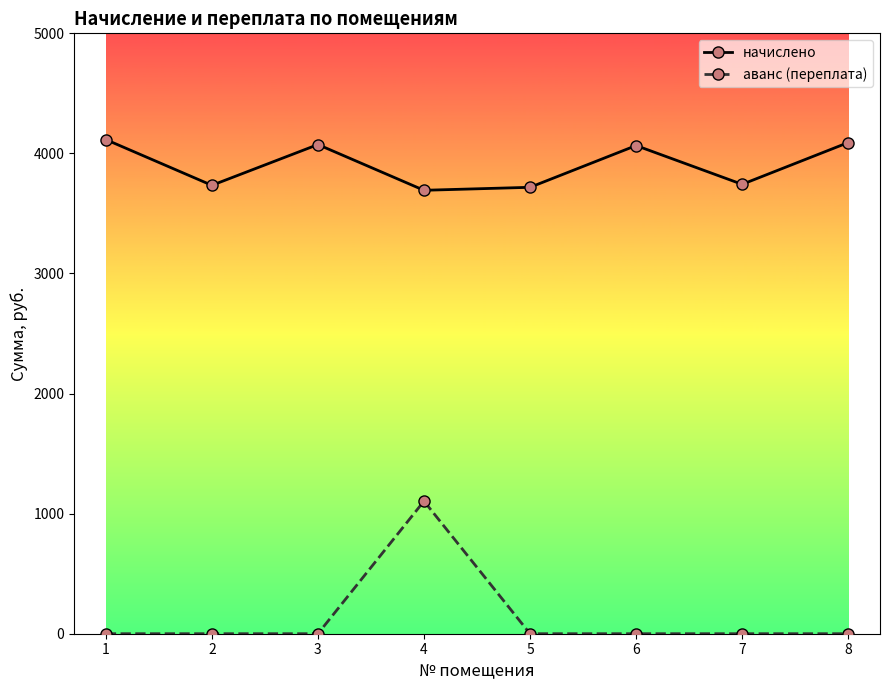

What is the sum of all аванс (переплата) values?

1104.3